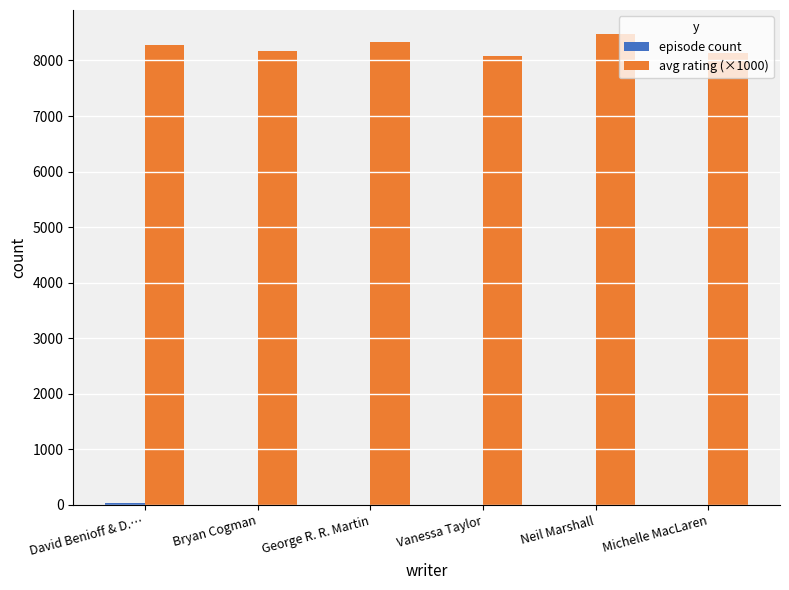

Count the number of categories in the chart.

6